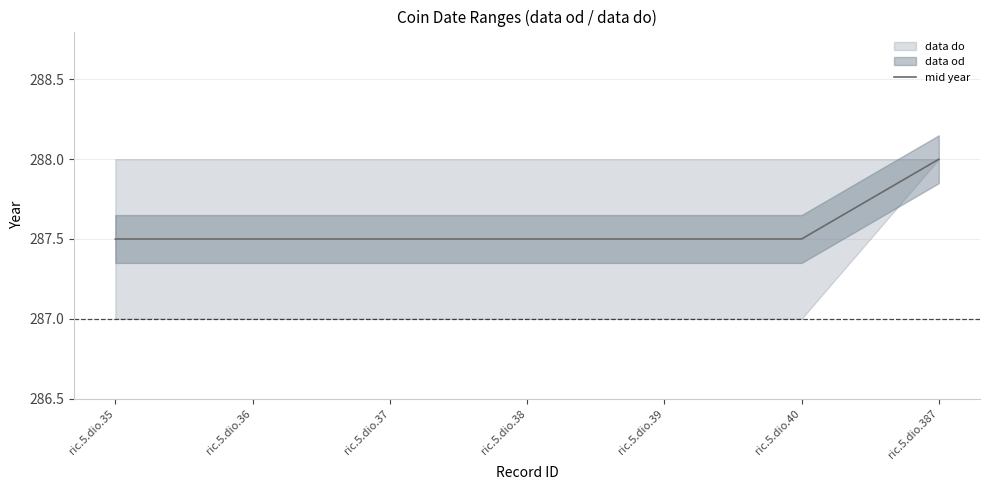

The value at ric.5.dio.39 is 287.5. True or false?

True